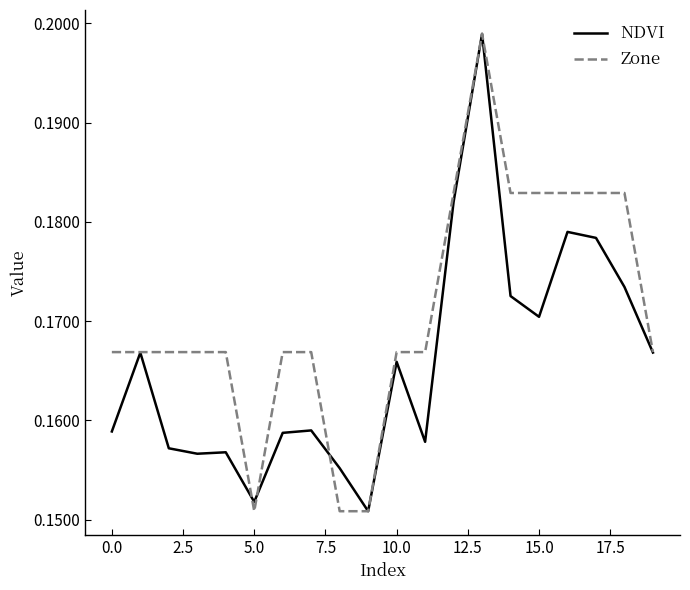

Which series has the largest total across all categories?

Zone